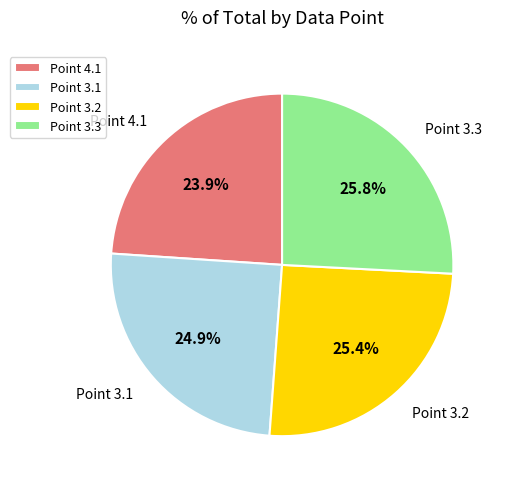

What portion of the pie excludes Point 4.1?

76.1%